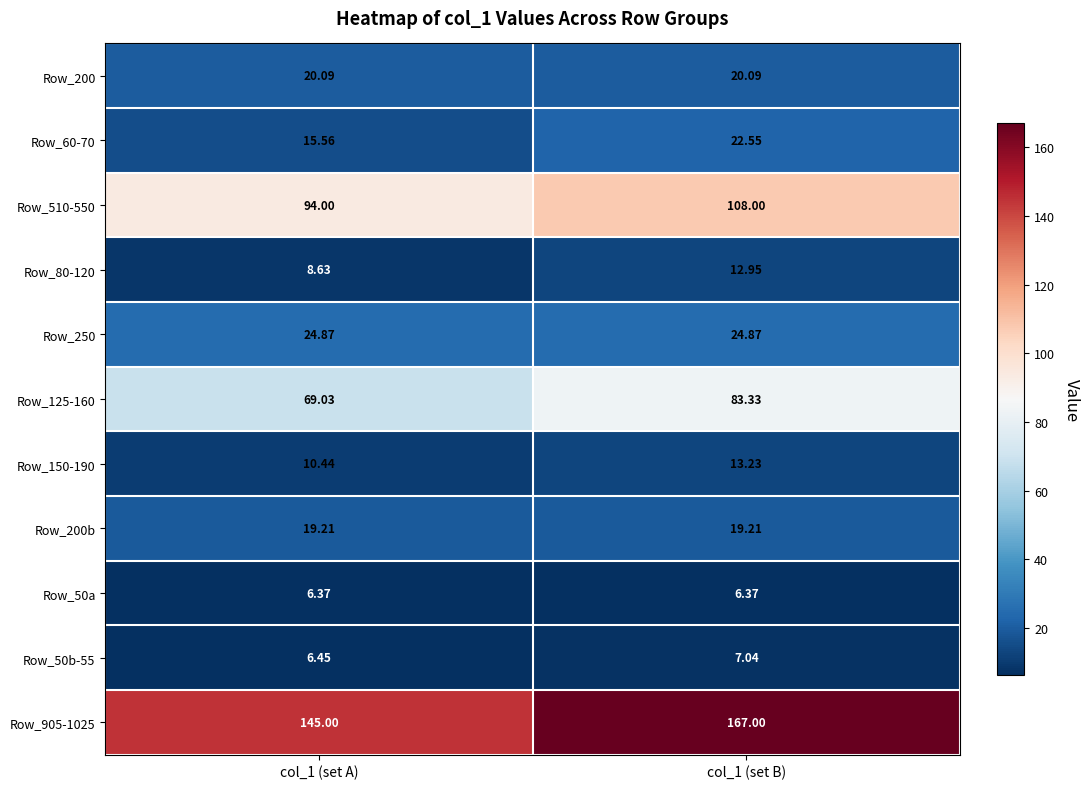

Is the value of Row_250 at col_1 (set B) greater than the value of Row_80-120 at col_1 (set B)?

Yes